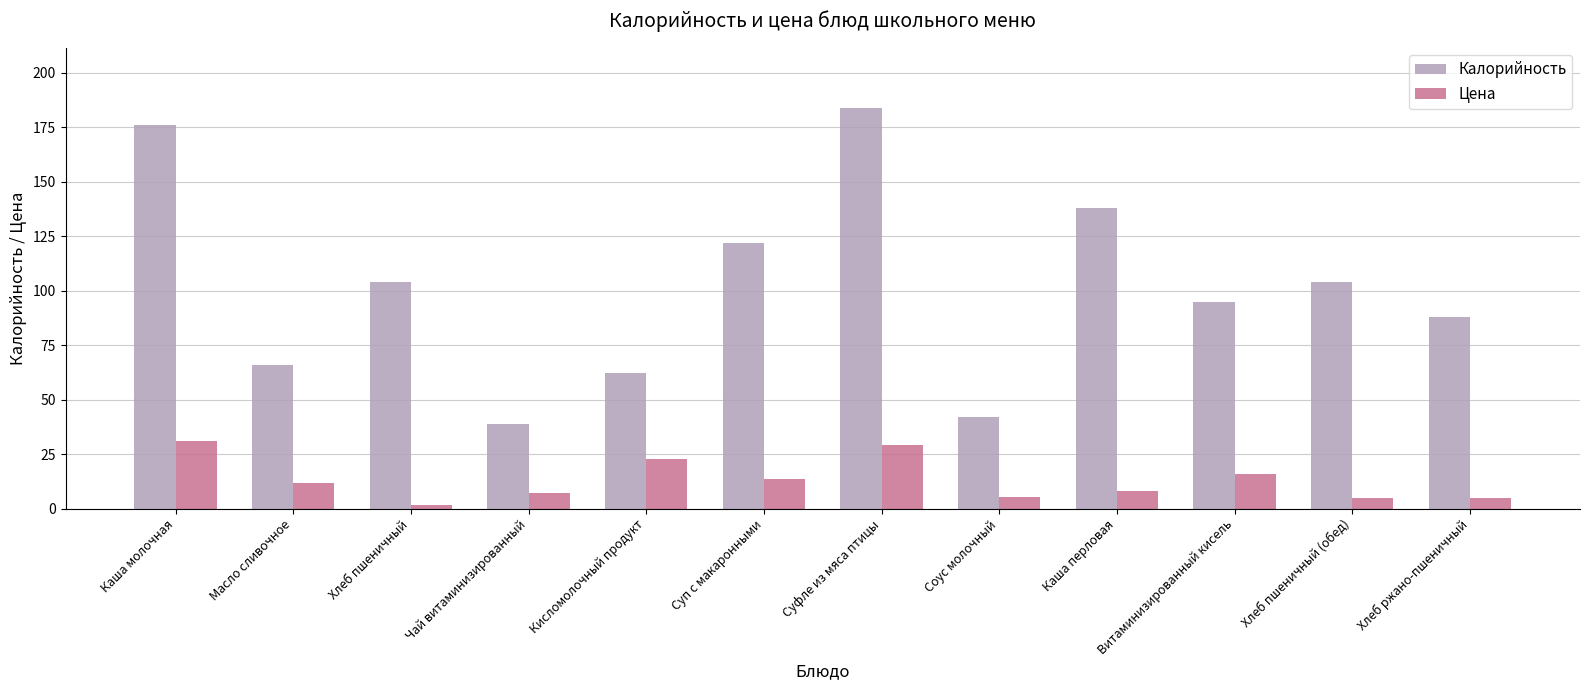

The value of Калорийность at Масло сливочное is 66.1. True or false?

True